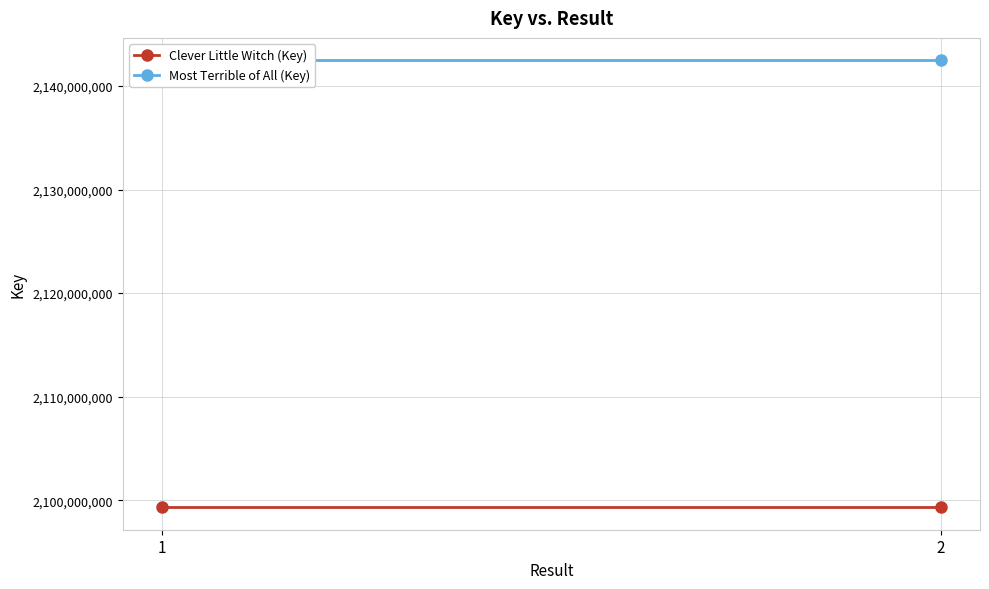

Rank the series by their maximum value, from lowest to highest.

Clever Little Witch (Key), Most Terrible of All (Key)